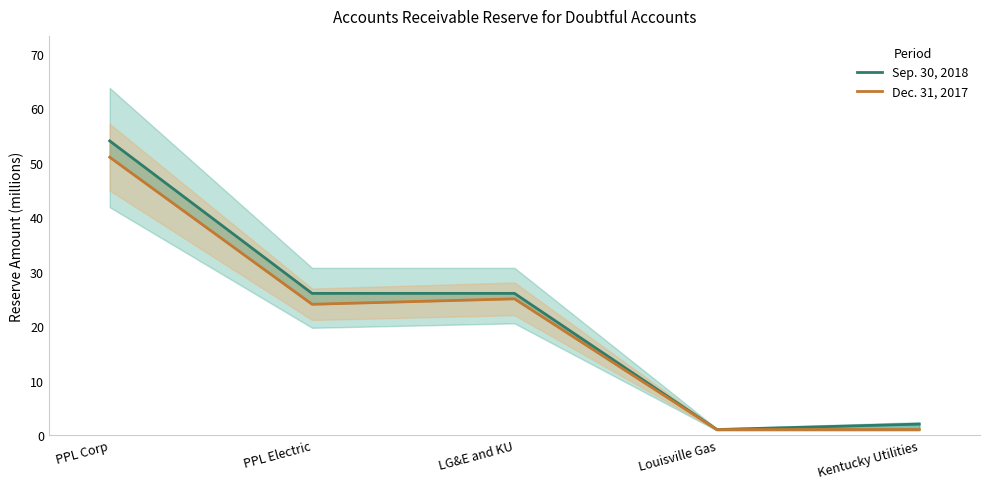

The Sep. 30, 2018 series shows 45 at PPL Electric. True or false?

False